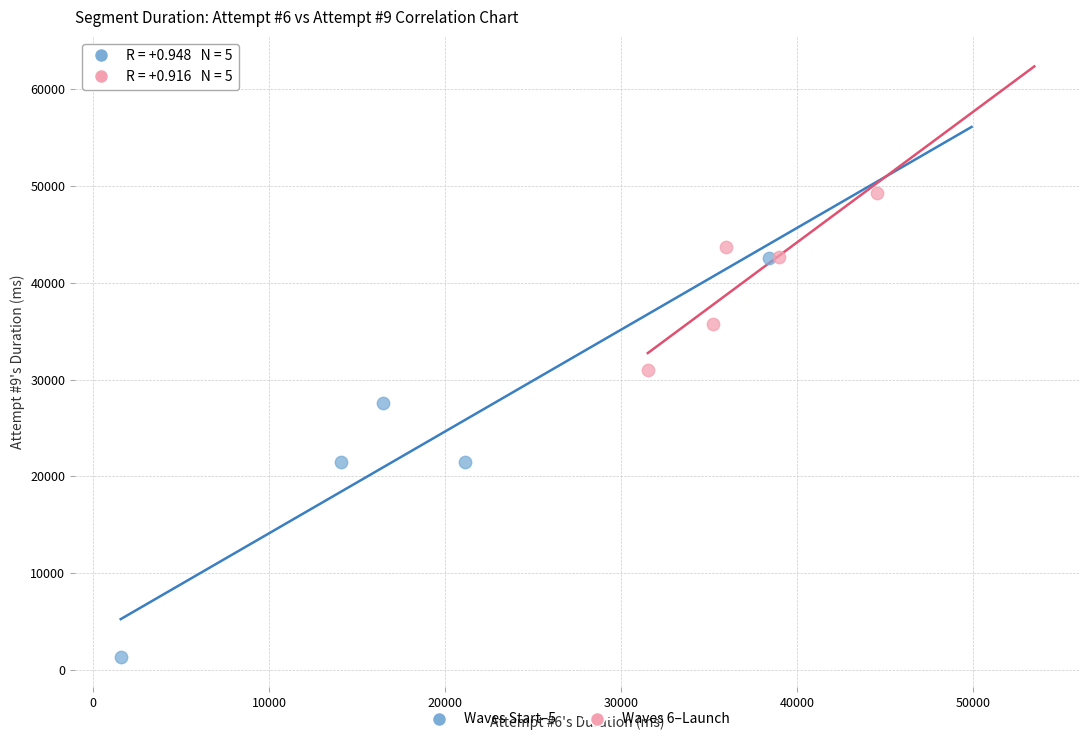

Which series reaches the minimum Y coordinate?

Waves Start–5